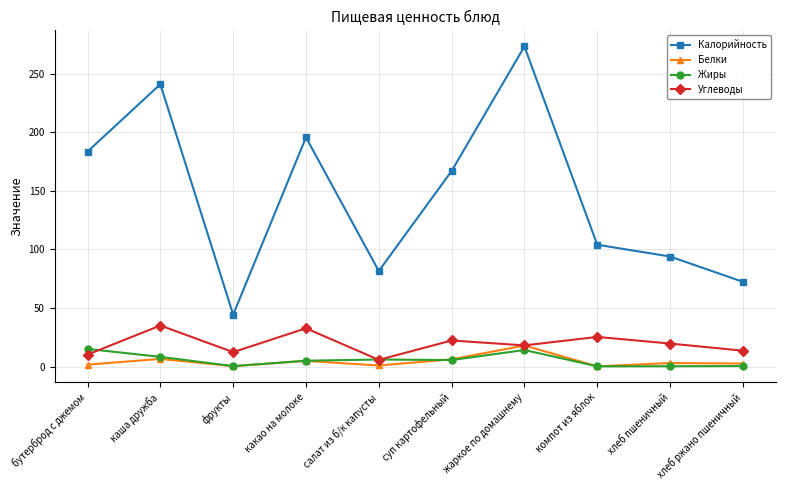

What is the spread (max minus min) of values at каша дружба?

234.6